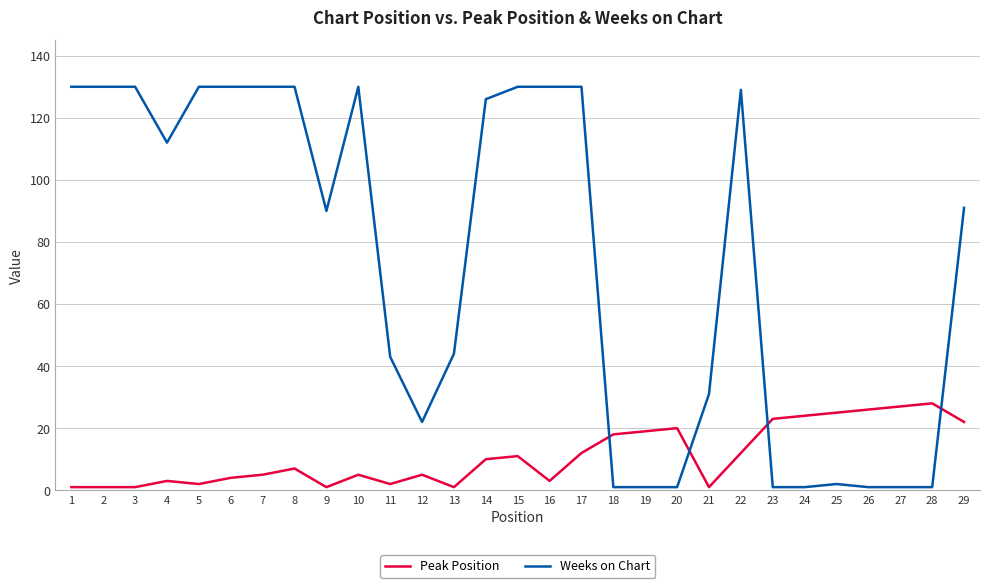

What is the maximum value shown in the chart?

130